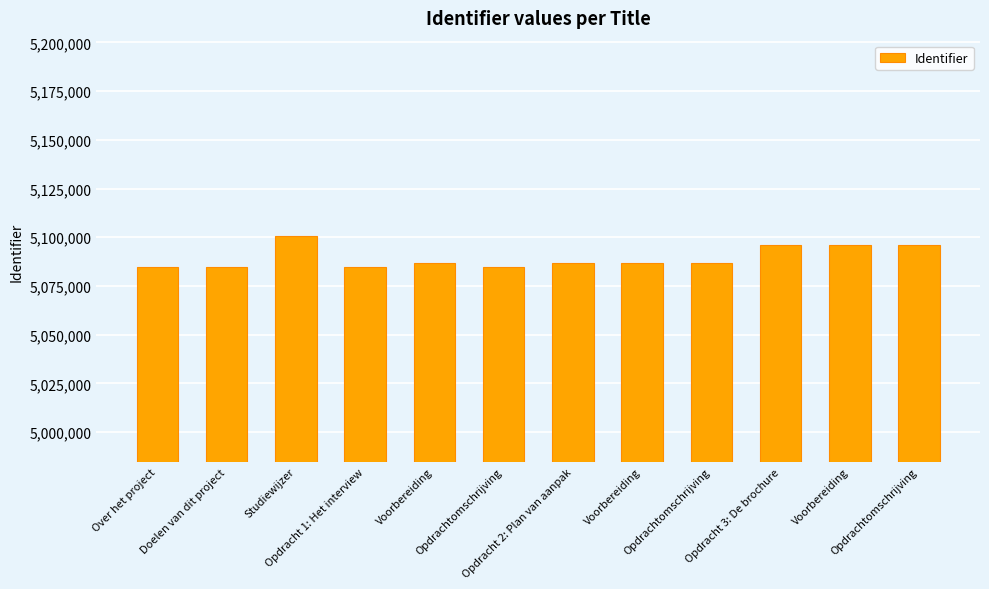

What is the average value?

5089682